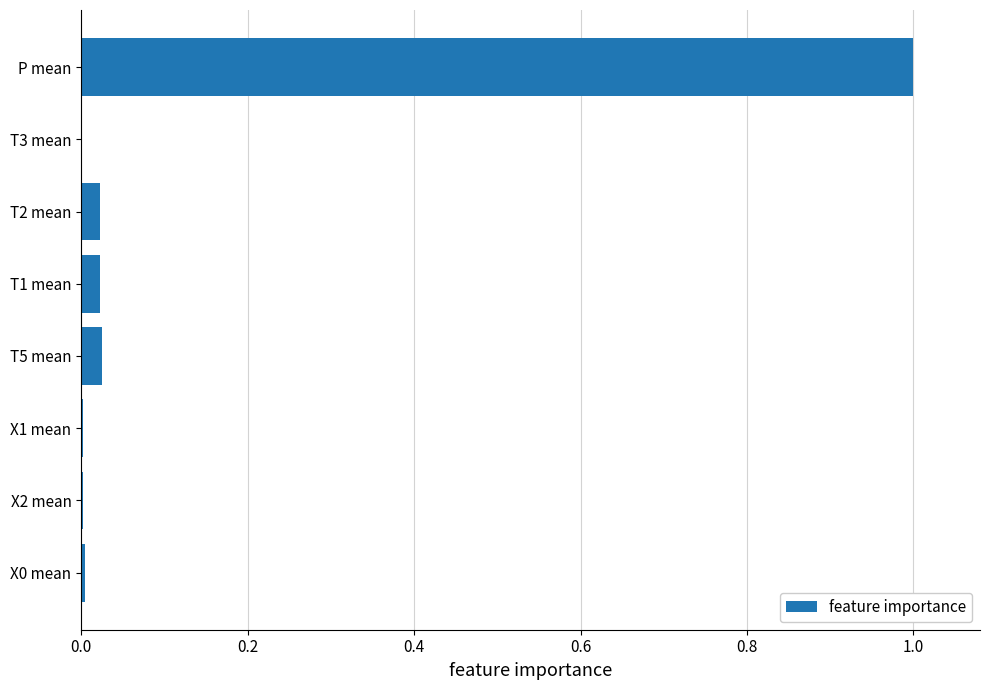

Are the bars horizontal?

Yes